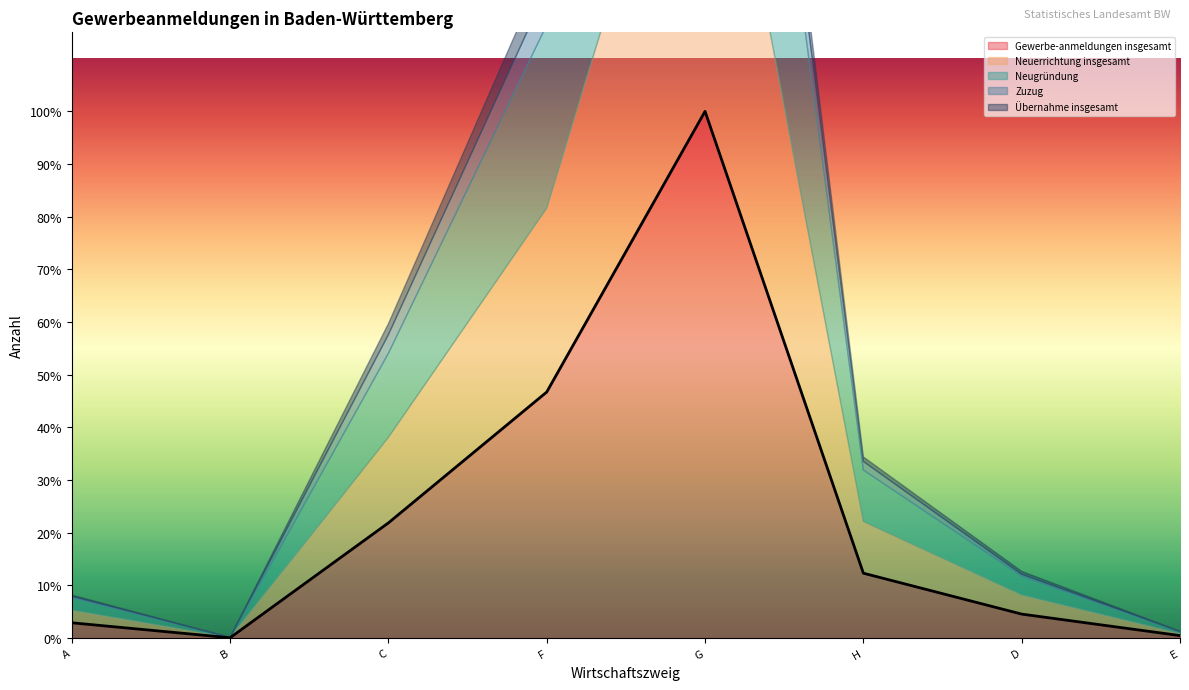

True or false: Neugründung and Gewerbe-anmeldungen insgesamt cross at least once.

False